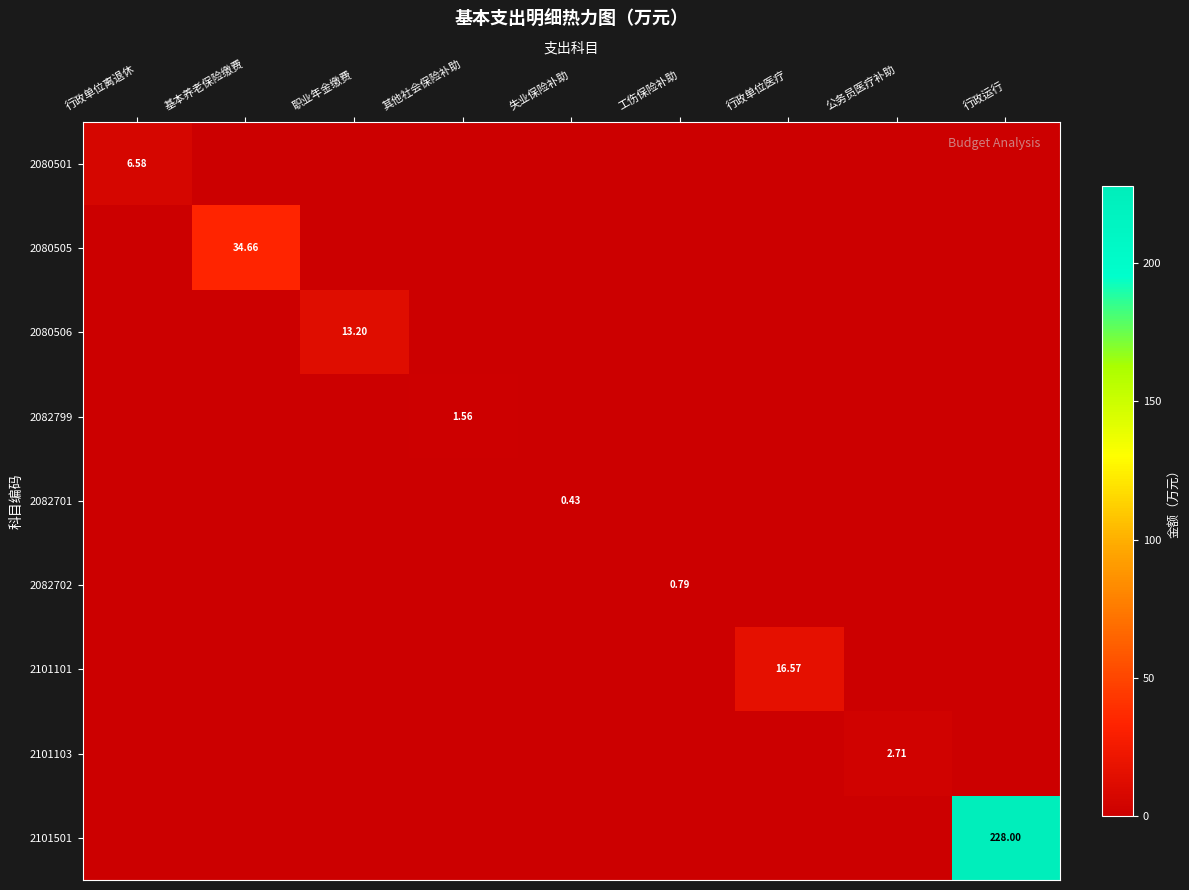

True or false: 2082799 has a value of 0.0 at 职业年金缴费.

True